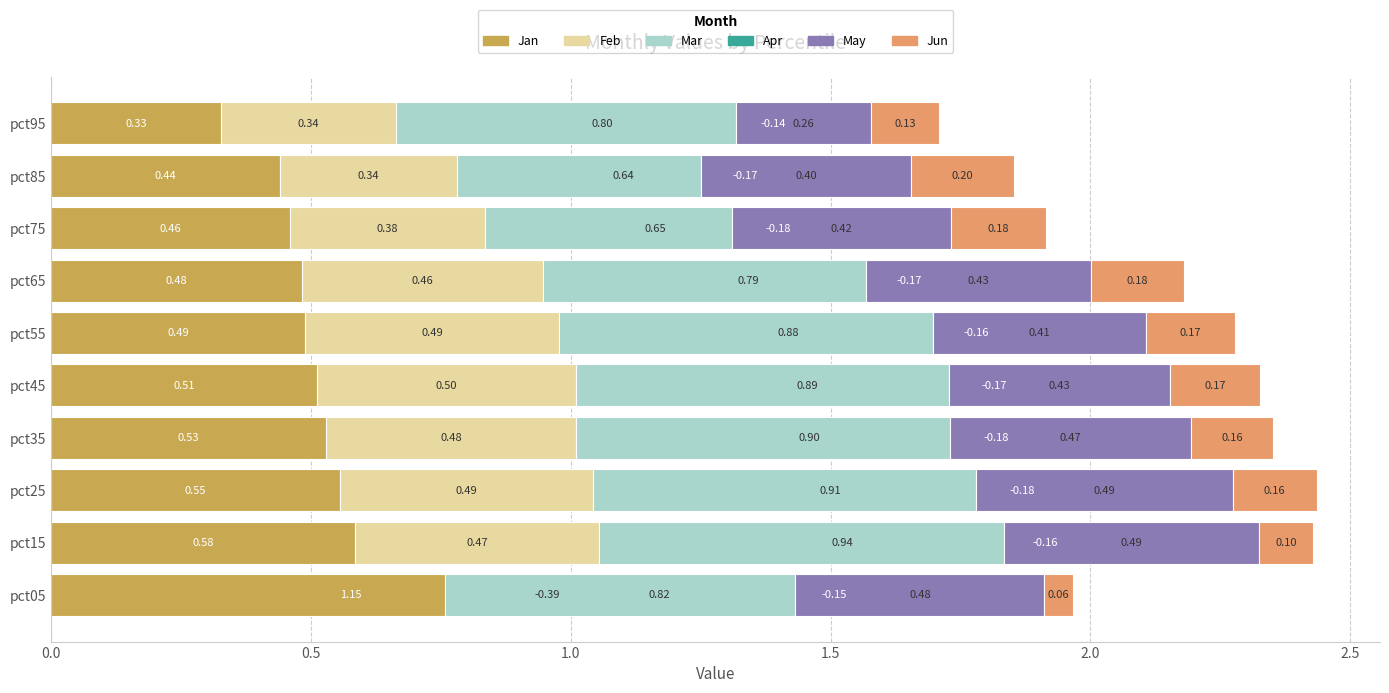

The Feb series shows 0.3 at pct15. True or false?

False